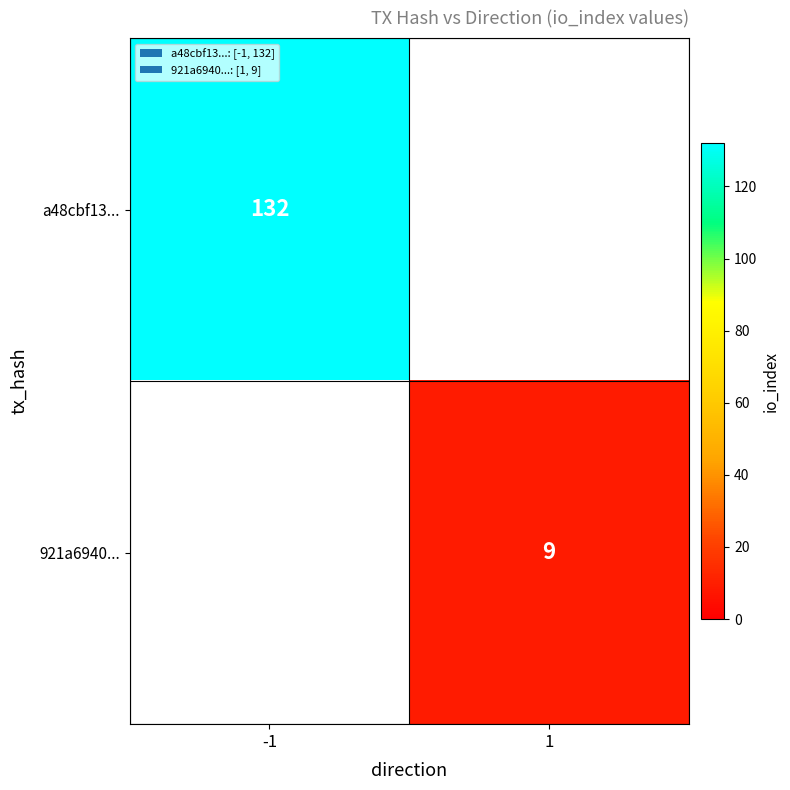

The value of 921a6940... at 1 is 9. True or false?

True